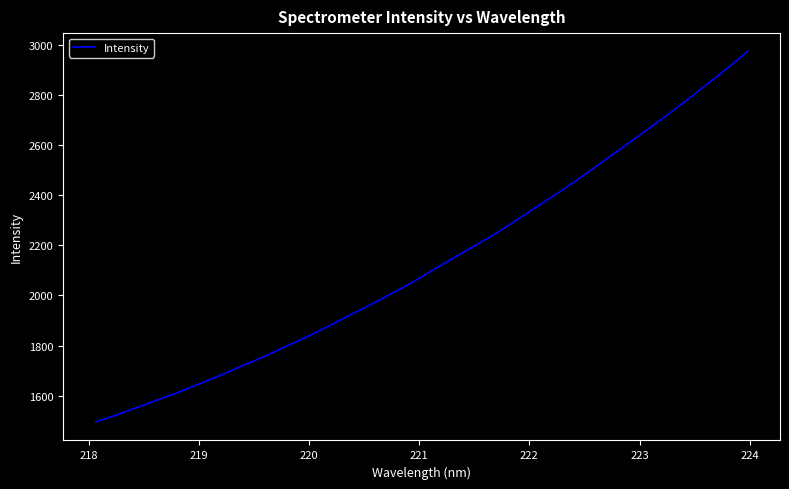

What is the difference between the maximum and minimum values?

1478.2